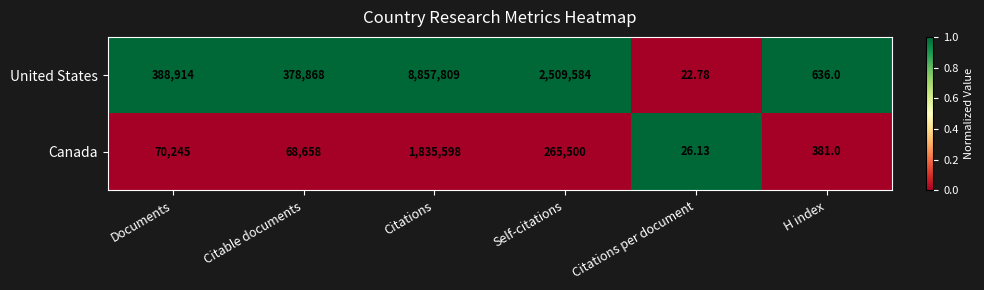

What is the difference between the highest and lowest values at Documents?

318669.0